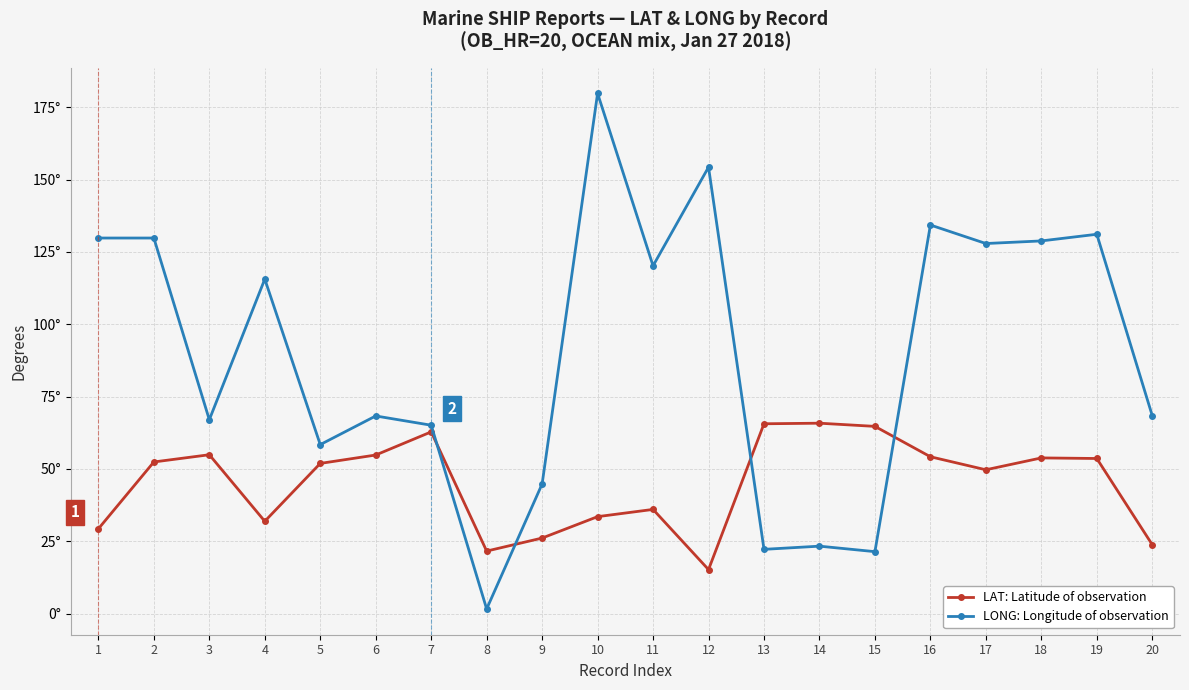

What is the average value of the LONG: Longitude of observation series?

89.6